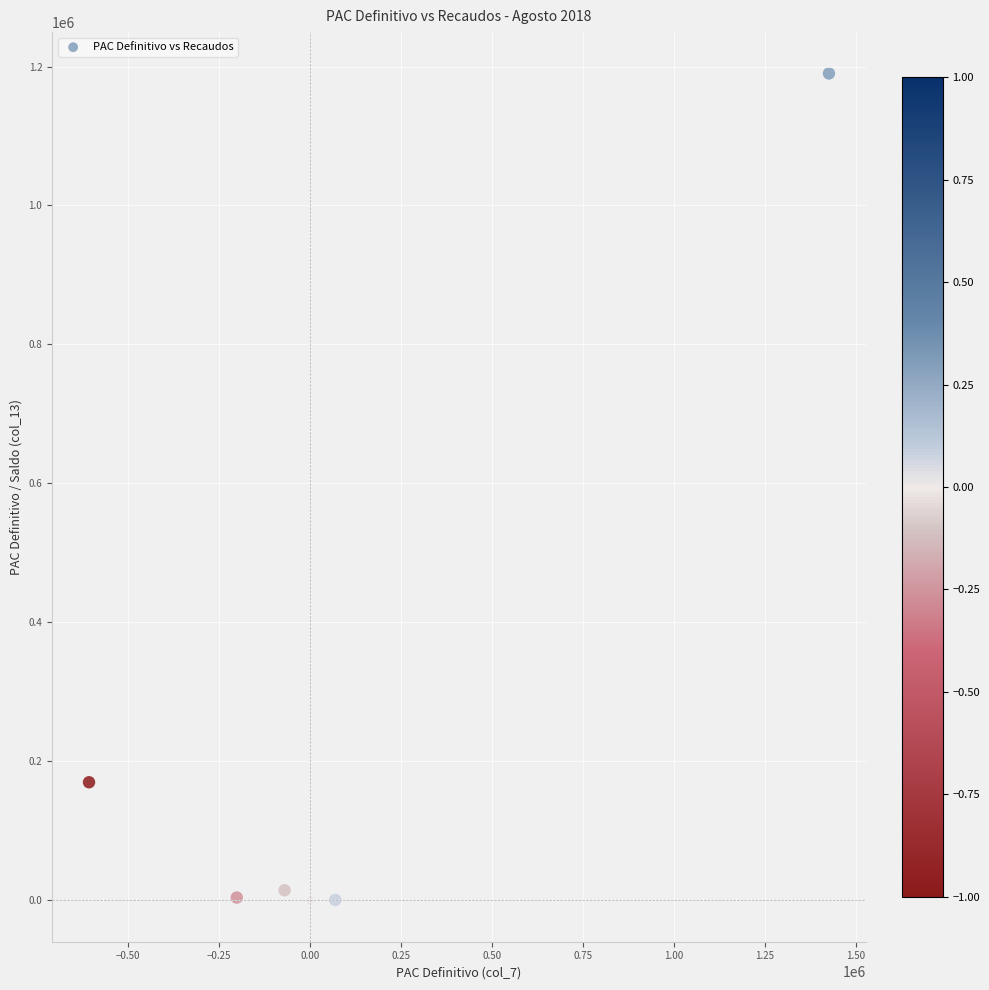

What Y value in the scatter plot is closest to 595000?

170000.0